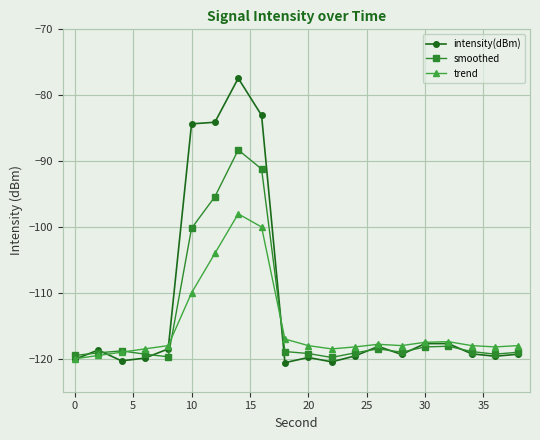

Which series has the widest spread of values?

intensity(dBm)